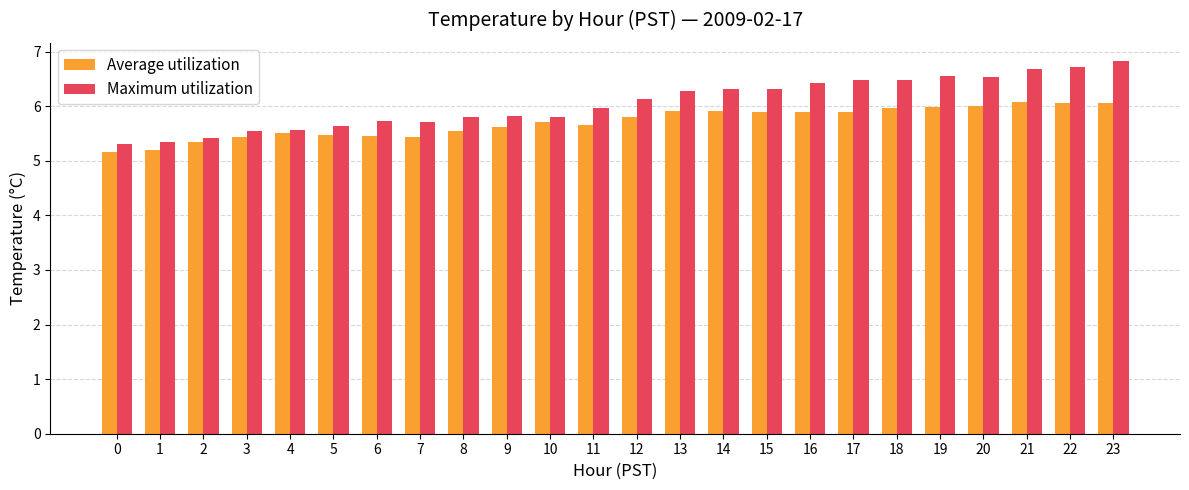

What is the sum of all Average utilization values?

137.0